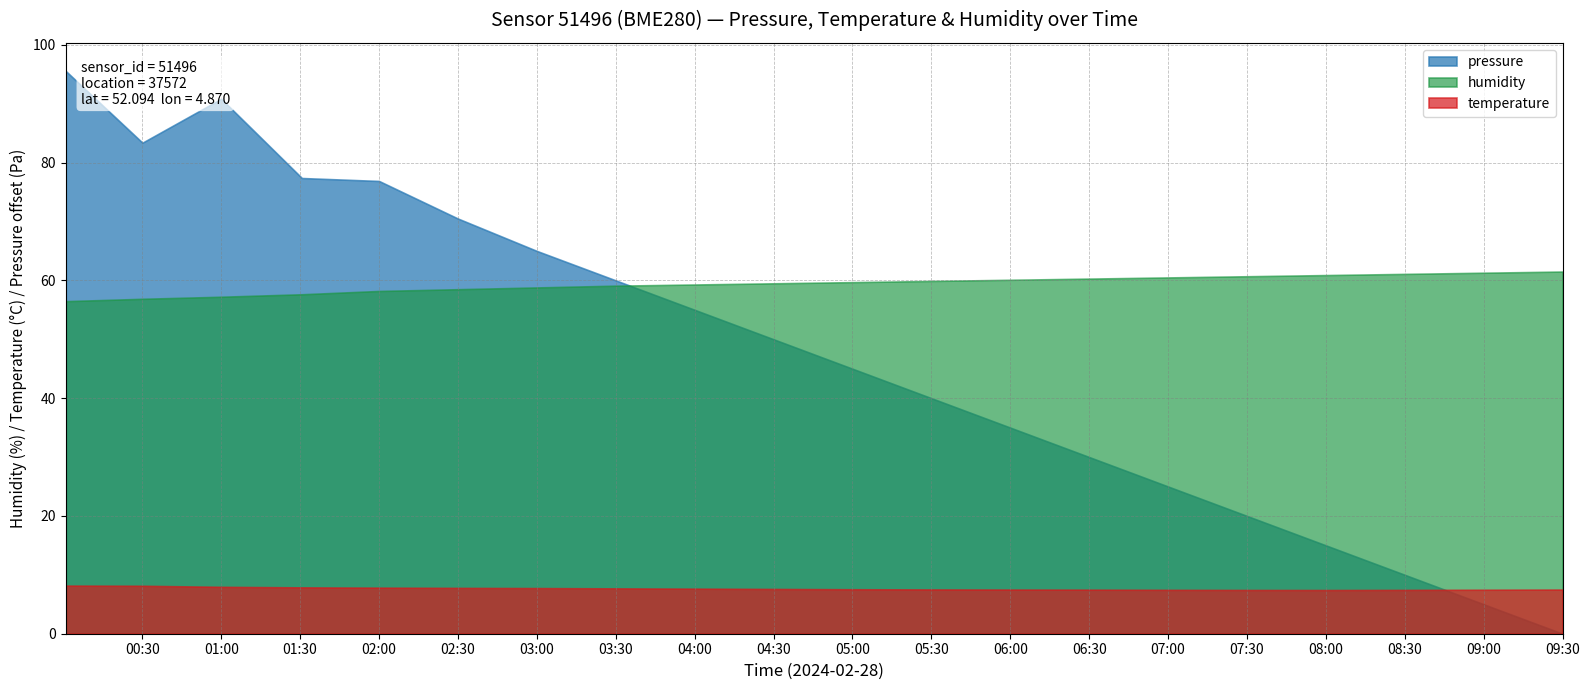

Between 03:30 and 05:30, which series saw the biggest shift?

pressure